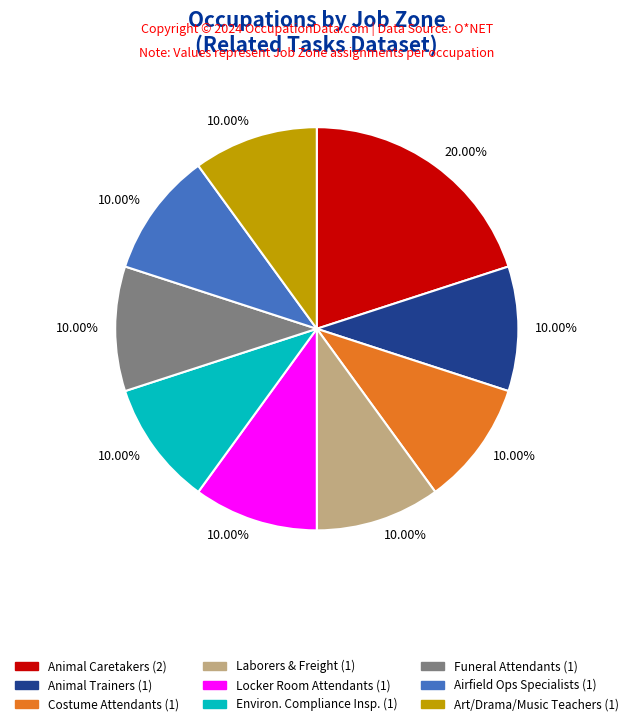

What is the ratio of the value at Airfield Ops Specialists (1) to the value at Animal Trainers (1)?

1.0